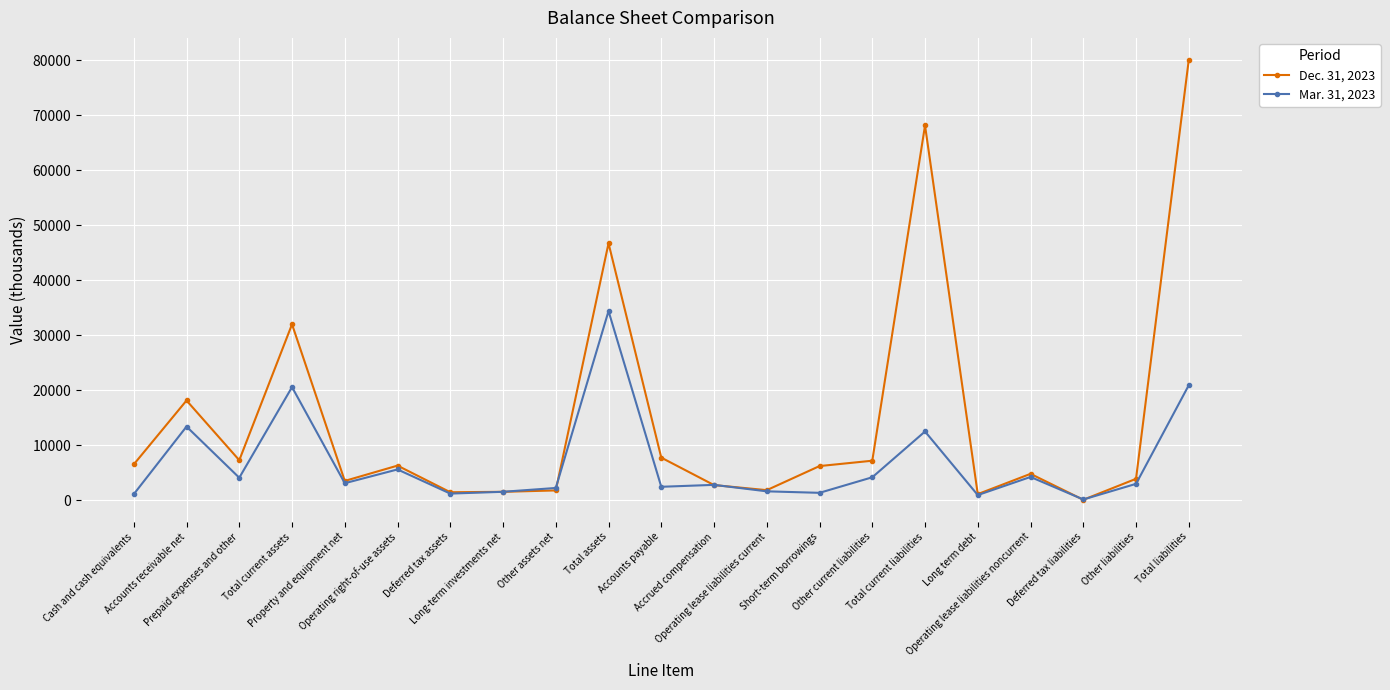

How many values in the Dec. 31, 2023 series are below 6238?

10